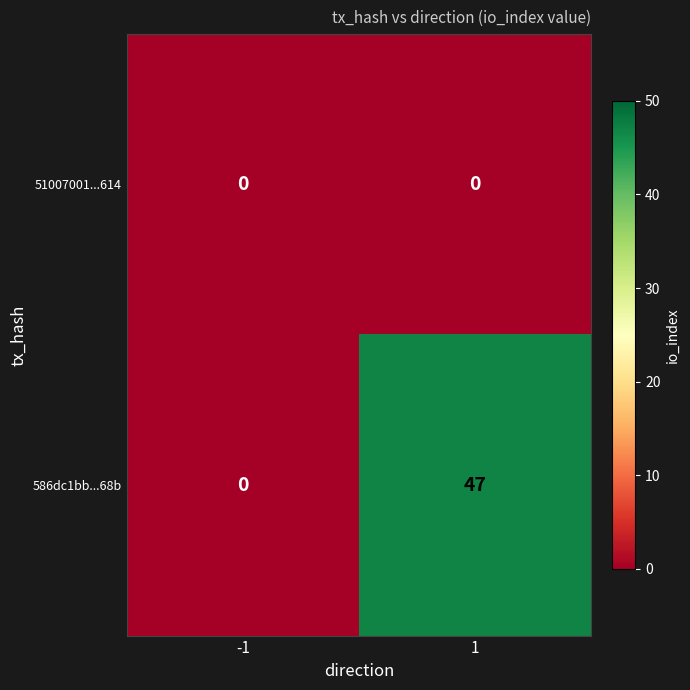

What is the difference between the maximum and minimum values in the 586dc1bb...68b series?

47